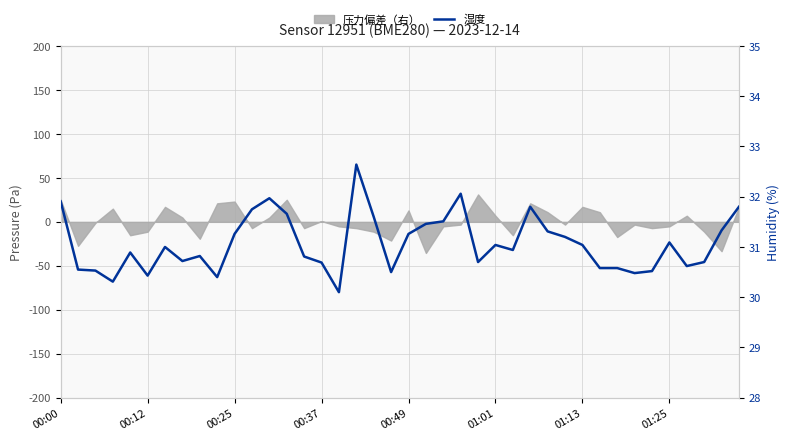

The chart shows a value of 31.7 at 13. True or false?

True